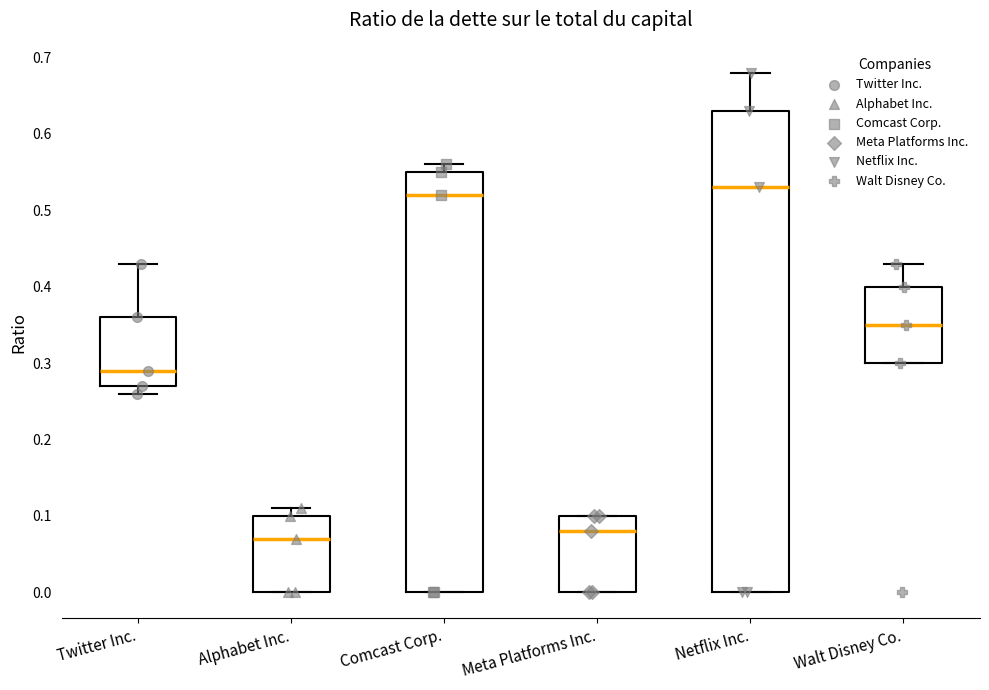

Which box is the tallest, from its lower edge to its upper edge?

Netflix Inc.